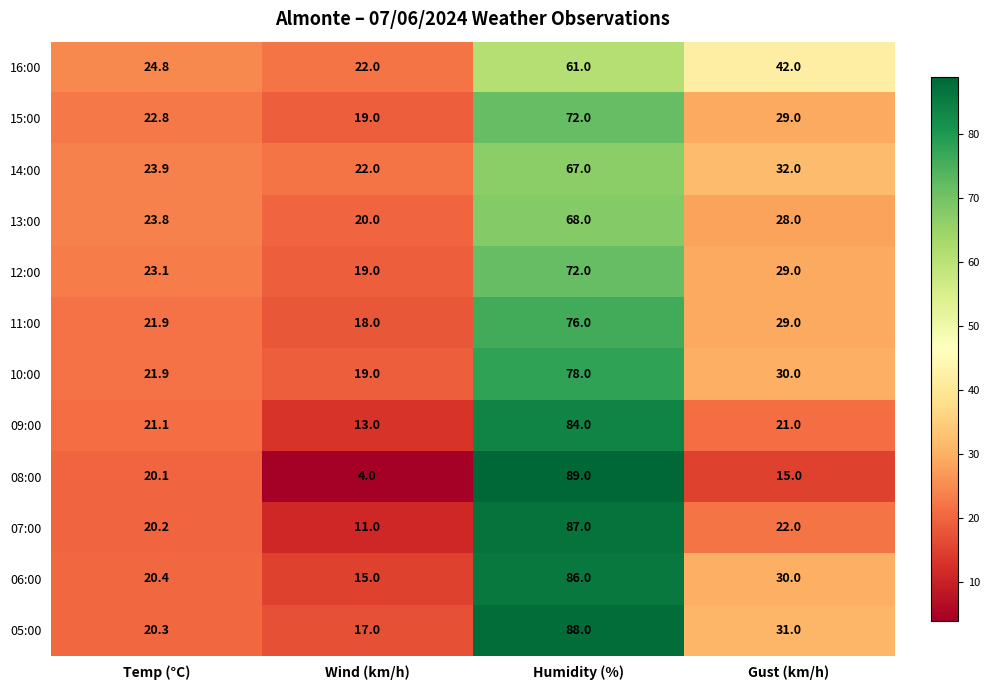

What is the sum of all 14:00 values?

144.9